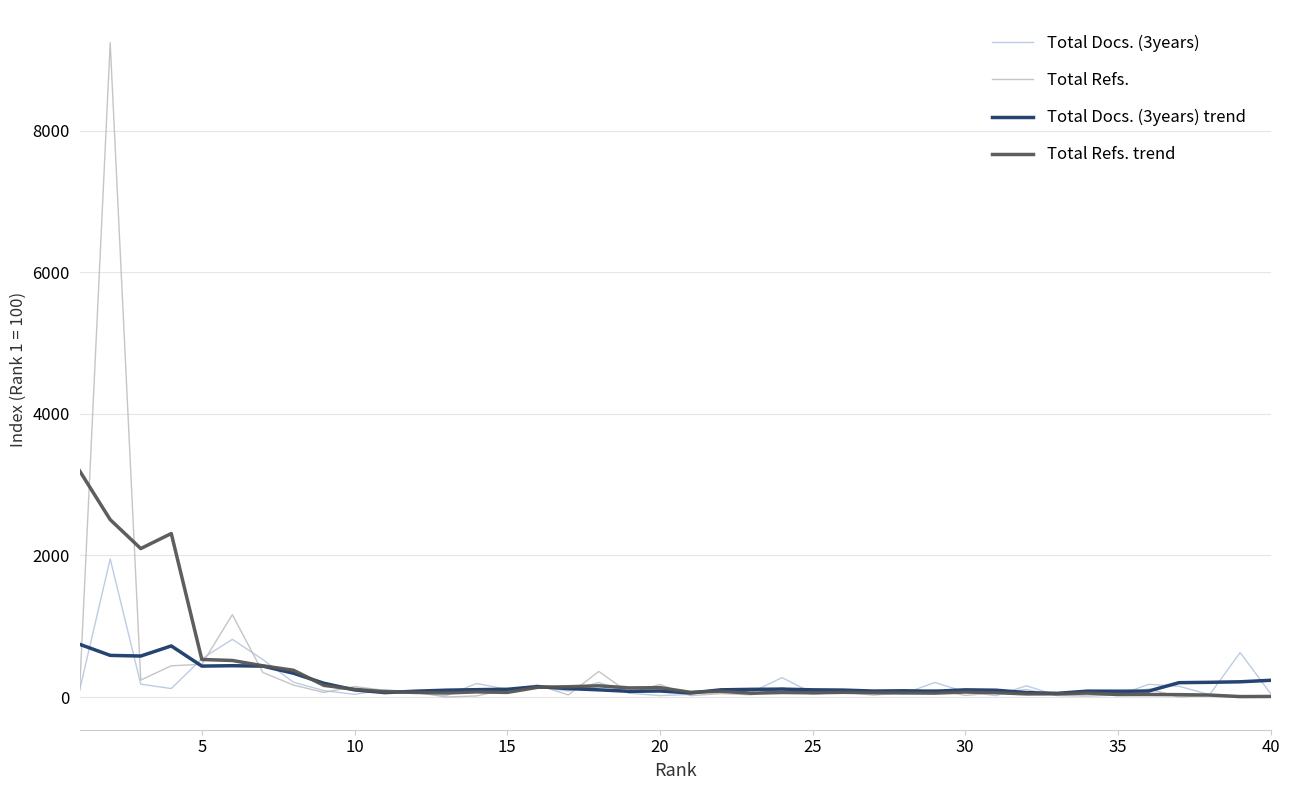

Does the chart display data point markers on the line(s)?

No